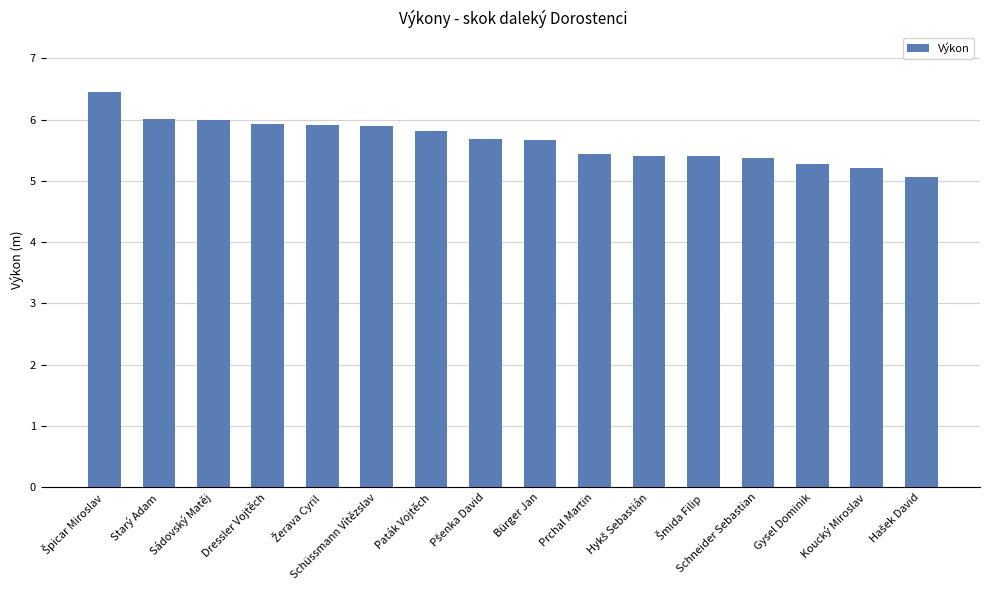

What is the label of the 10th bar from the right?

Paták Vojtěch